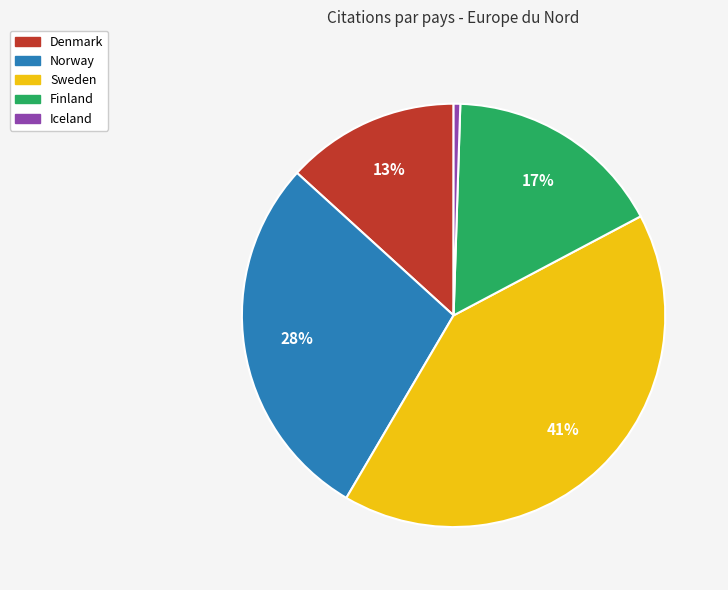

To the nearest percent, what portion does Denmark represent?

13%